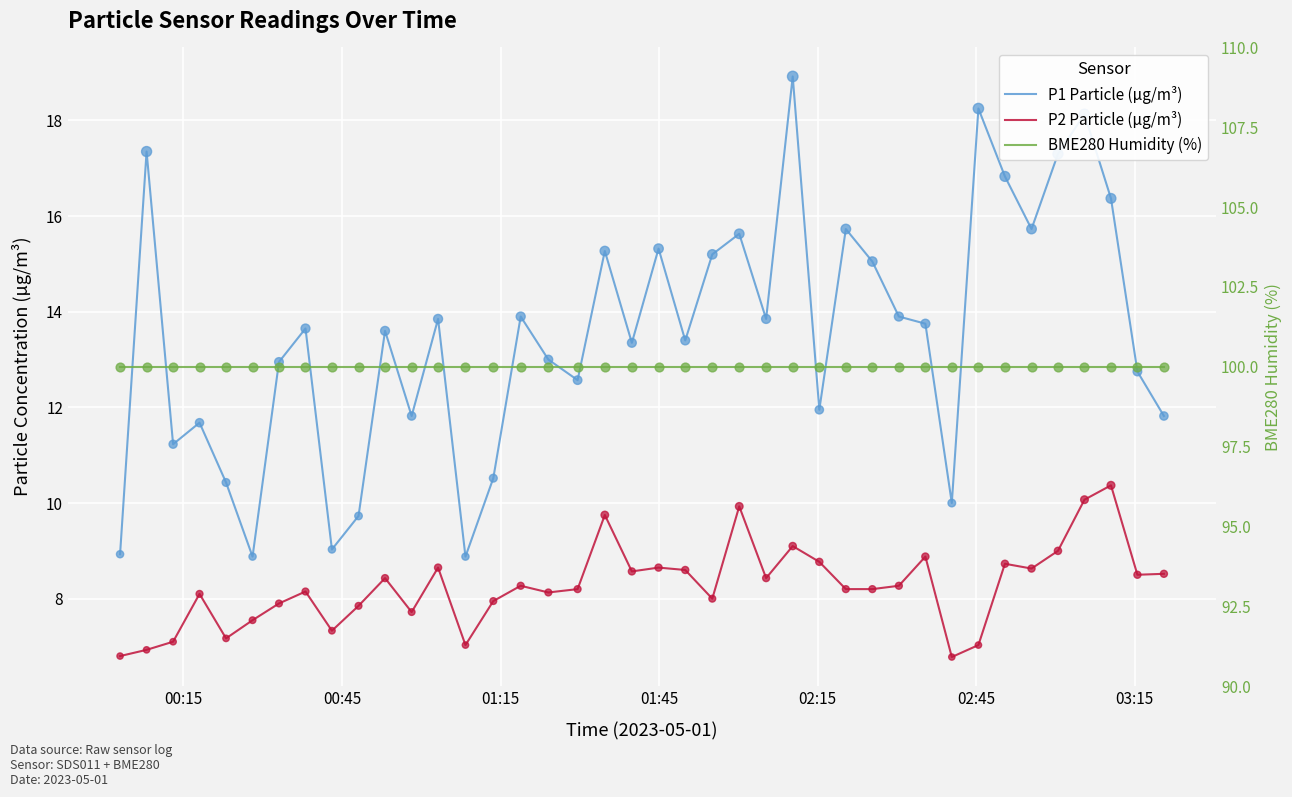

What are all the series names shown in the legend?

P1 Particle (µg/m³), P2 Particle (µg/m³), BME280 Humidity (%)